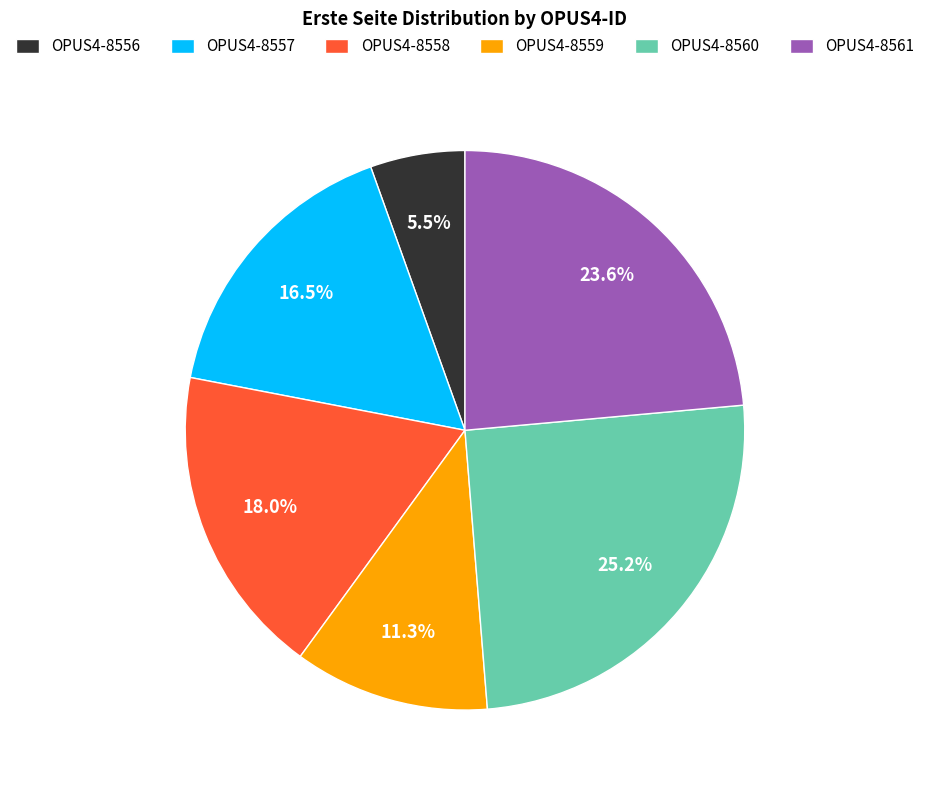

Does OPUS4-8557 account for over 50% of the chart?

No